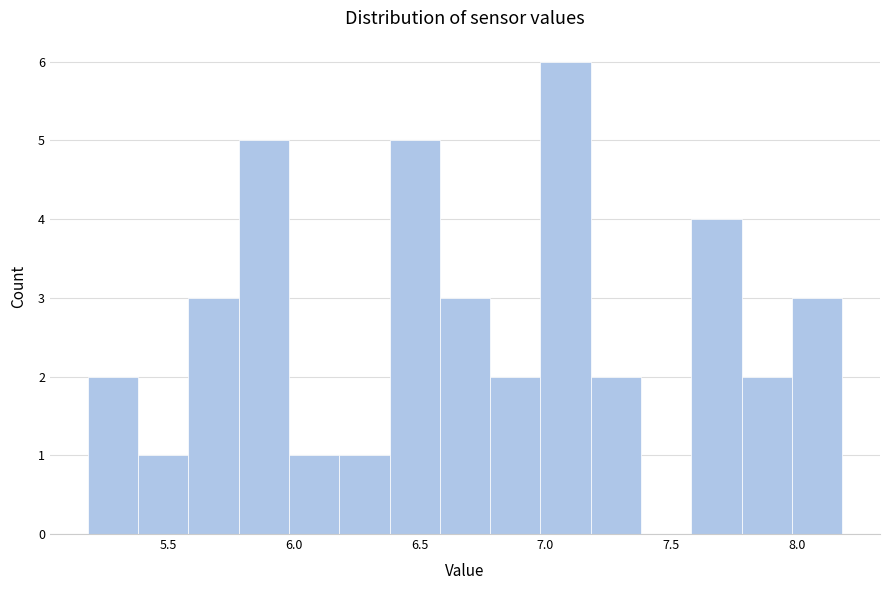

Reading left to right, list every bar in this chart as the range it spans on the x-axis followed by its height. Neither the bar edges nor the heights are printed on the chart, so give them approximately, as read against the axes.

5.18 to 5.38: 2
5.38 to 5.58: 1
5.58 to 5.78: 3
5.78 to 5.98: 5
5.98 to 6.18: 1
6.18 to 6.38: 1
6.38 to 6.58: 5
6.58 to 6.78: 3
6.78 to 6.98: 2
6.98 to 7.18: 6
7.18 to 7.38: 2
7.38 to 7.58: 0
7.58 to 7.78: 4
7.78 to 7.98: 2
7.98 to 8.18: 3